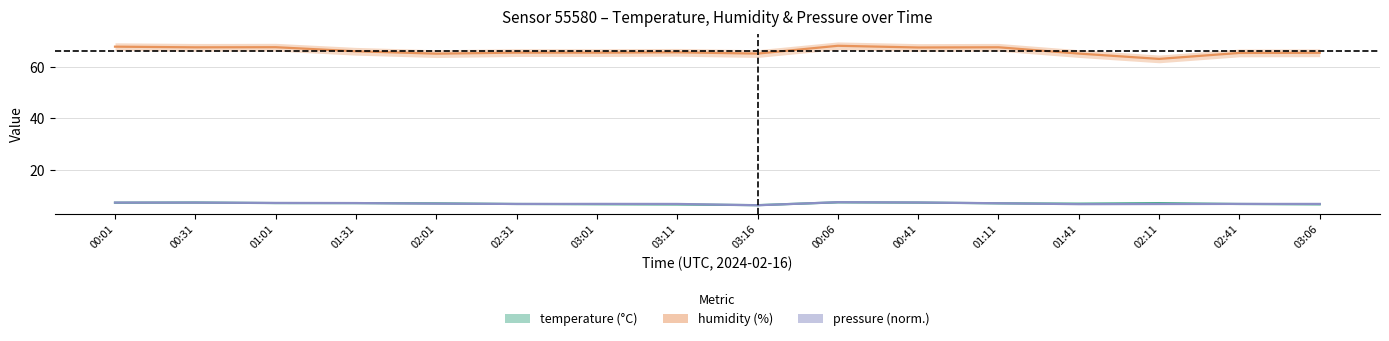

What is the average value of the humidity series?

66.0